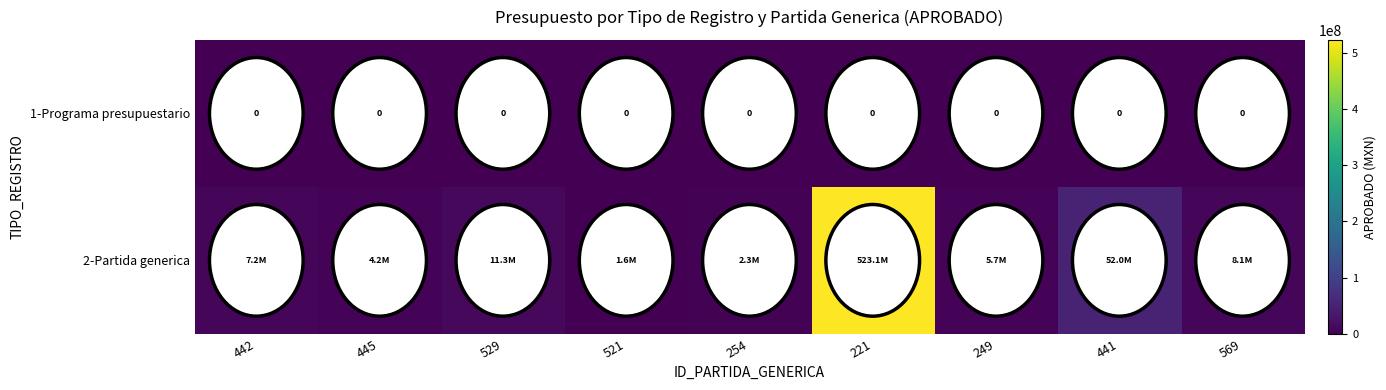

What is the difference between the highest and lowest values at 249?

5657271.0